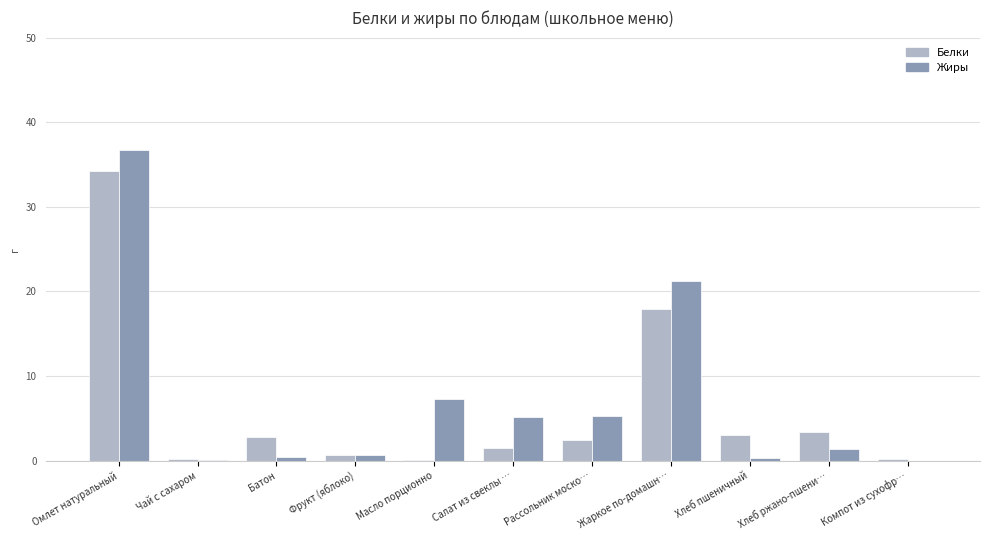

How many series are shown in this chart?

2